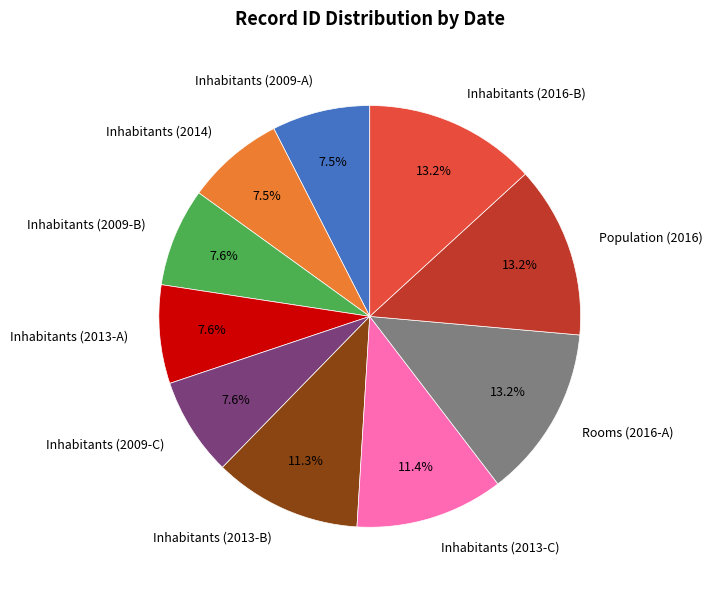

How many slices are in this pie chart?

10